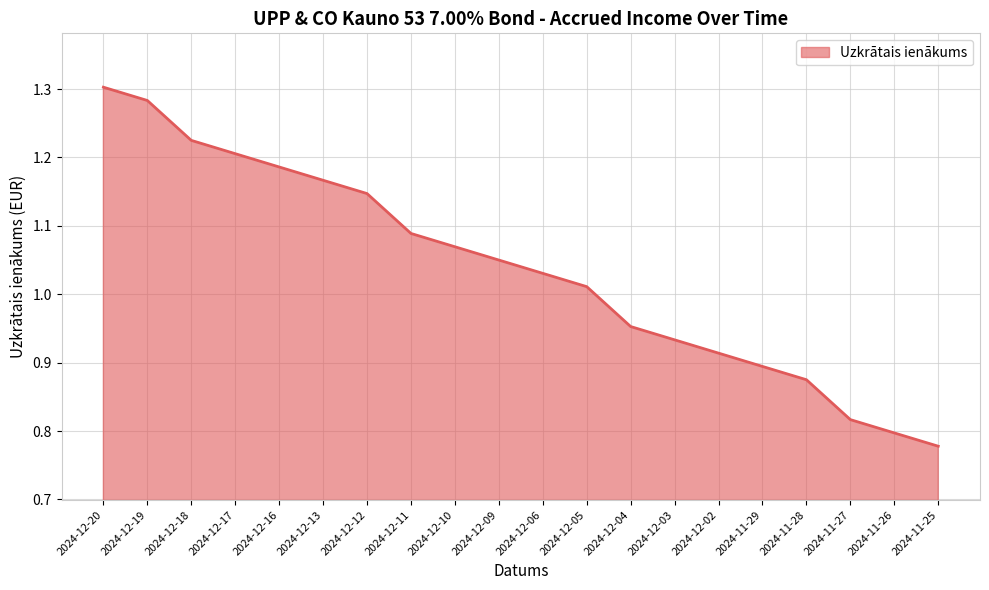

How many values are below 1?

8